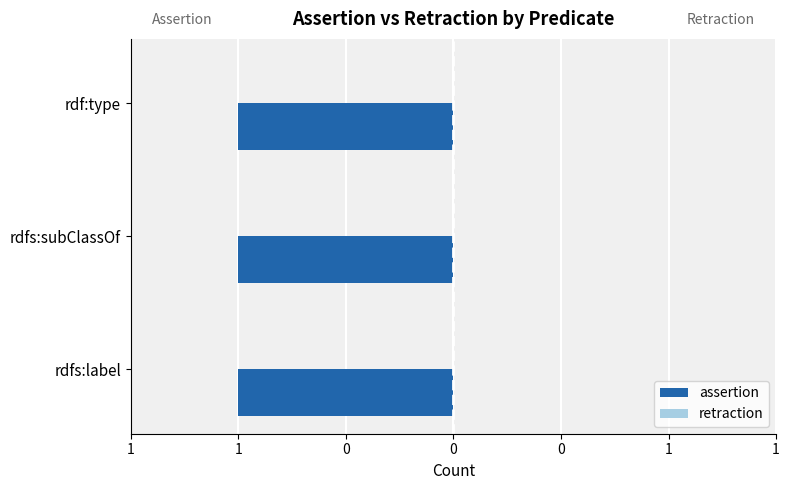

The retraction series shows 0 at rdf:type. True or false?

True